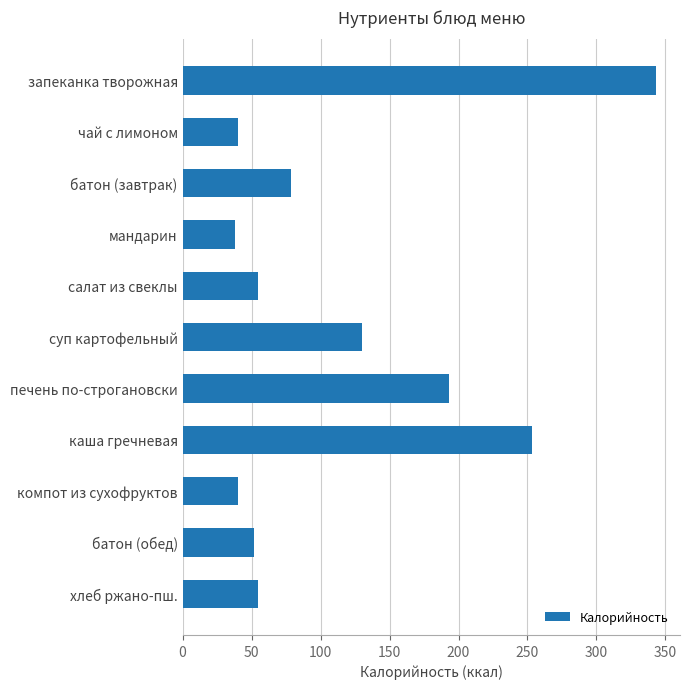

What is the maximum value shown in the chart?

343.4